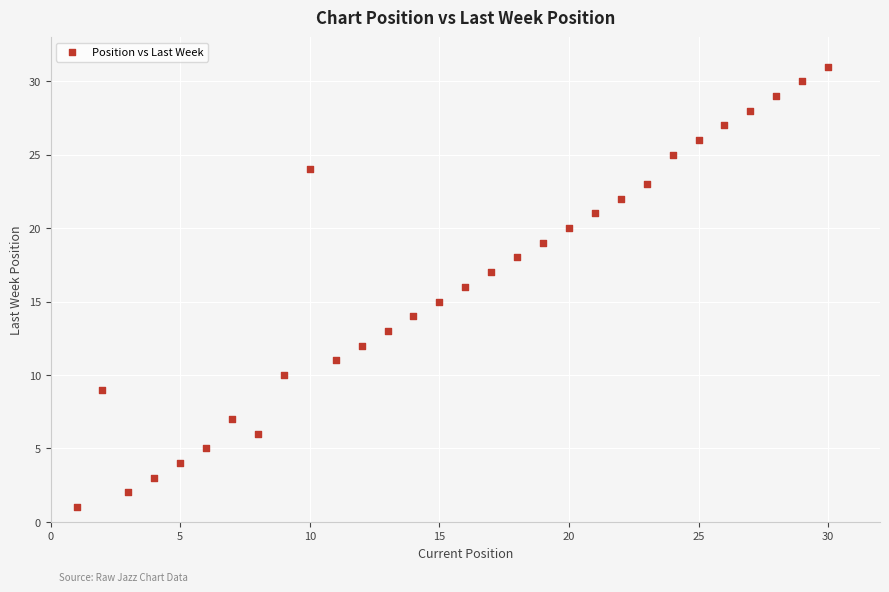

What is the range of Y values (max minus min)?

30